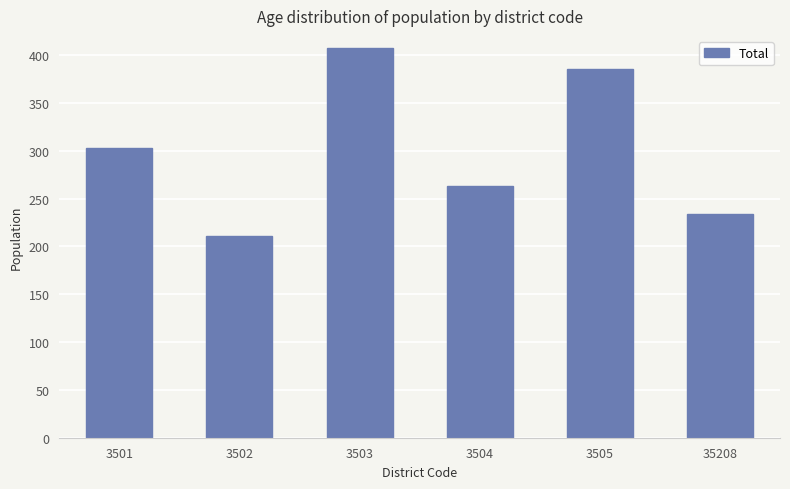

What is the approximate value at 35208, to the nearest 50?

250